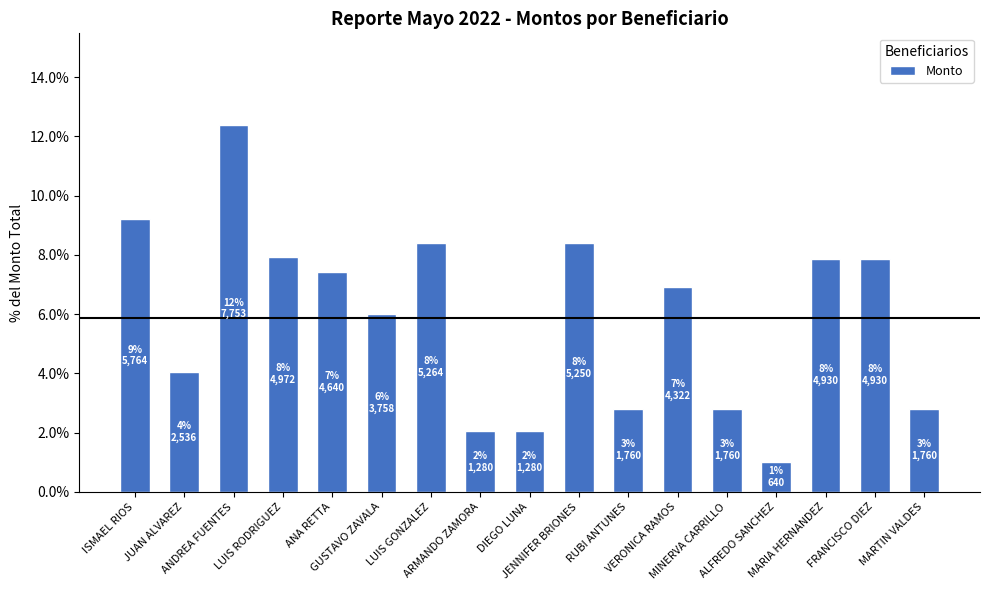

What is the label of the 11th bar from the left?

RUBI ANTUNES